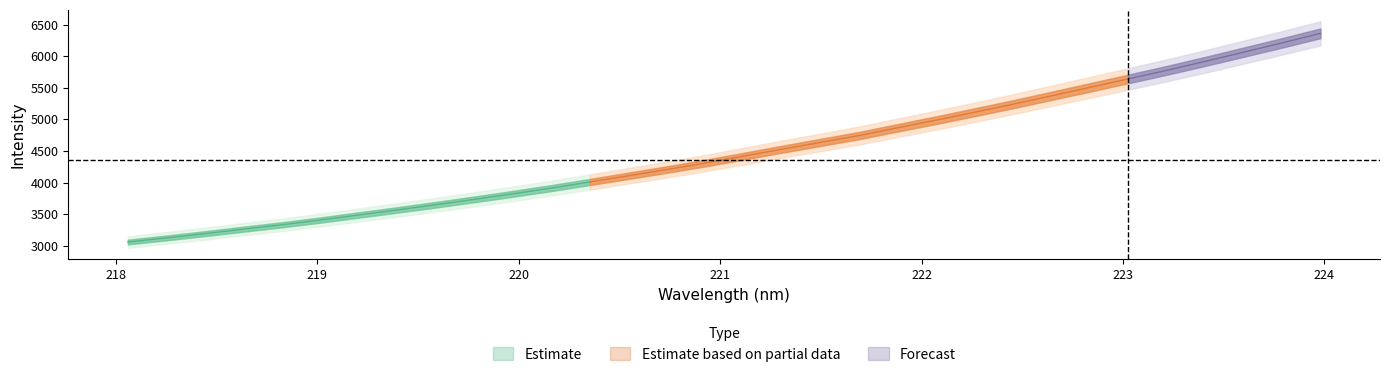

The value of x at 12 is 152.2. True or false?

False